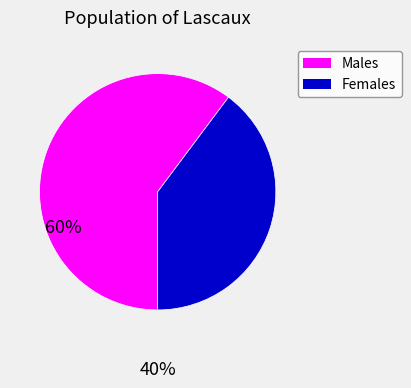

Between Females and Males, which is larger?

Males